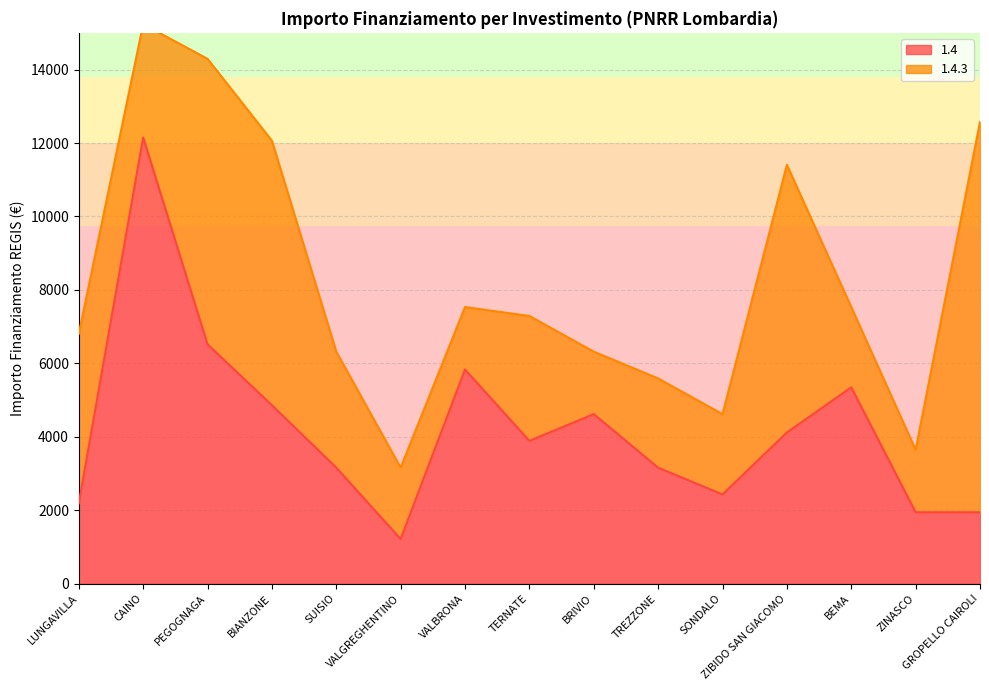

Reading right to left, extract all data points from this chart.

1944	1944	5346	4116	2430	3159	4617	3888	5832	1215	3159	4860	6517	12150	2187